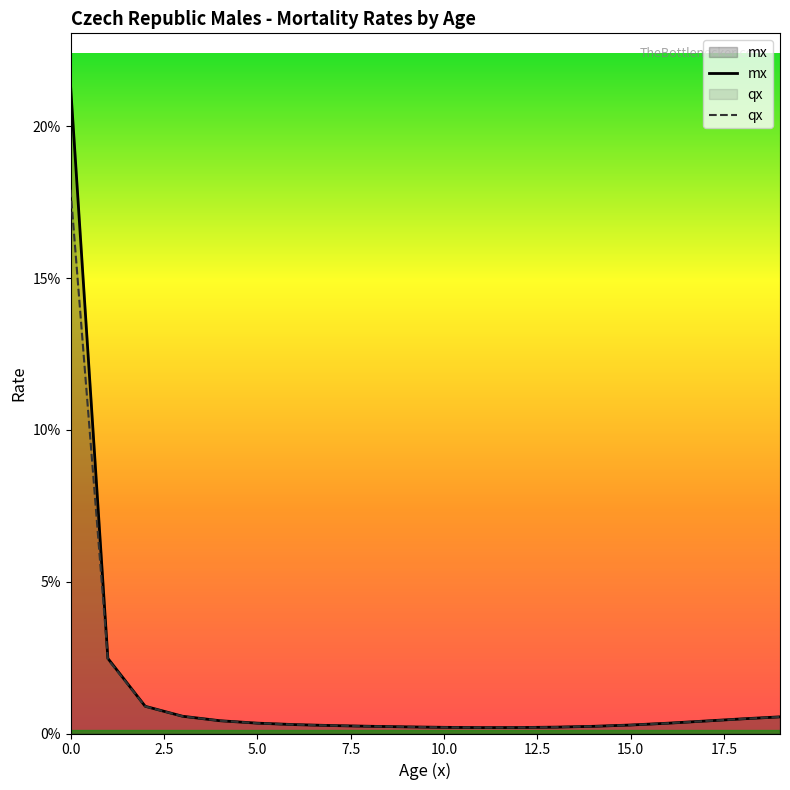

Which has a higher value, 17 or 2.5?

2.5